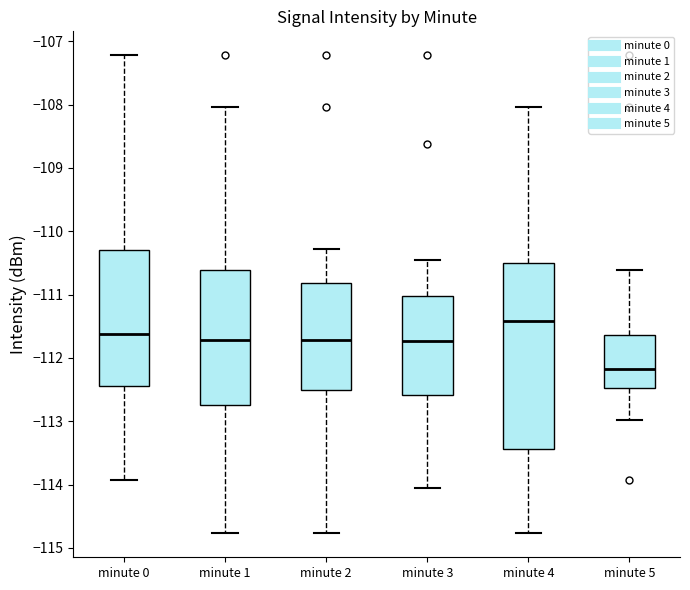

Comparing the boxes themselves (not the whiskers), which one is the tallest?

minute 4